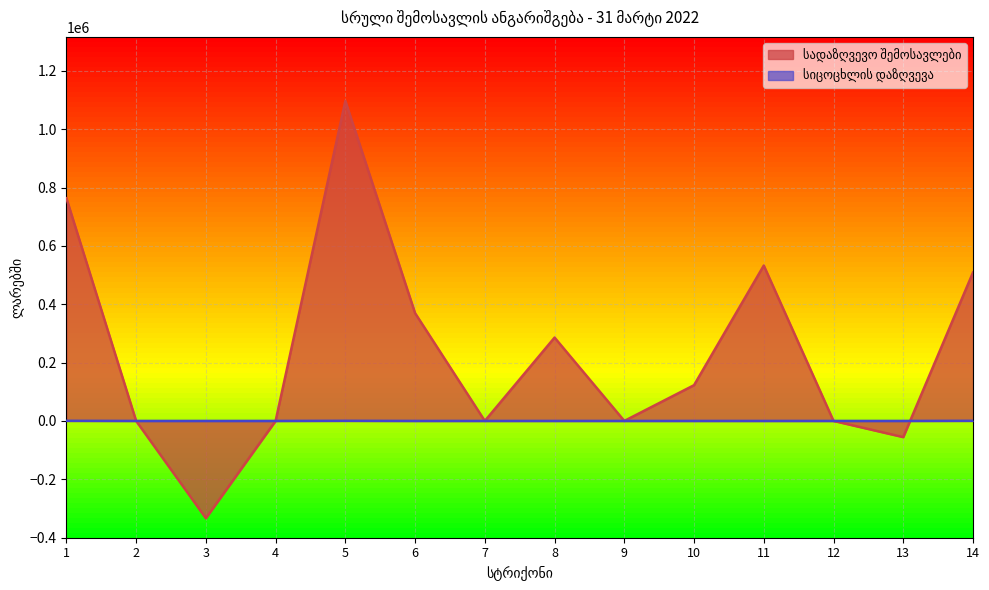

What is the total value across all series at 10?

122500.1